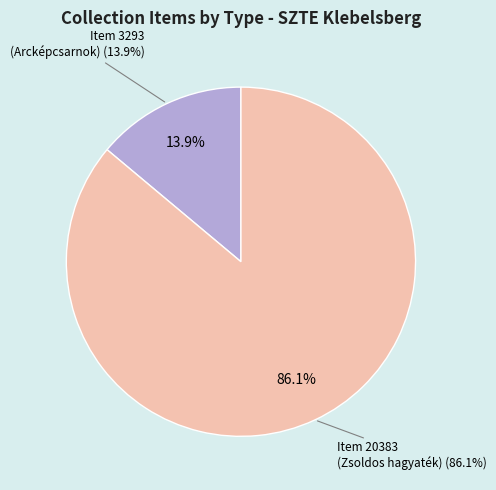

To the nearest percent, what portion does Item 20383 (Still Image, Zsoldos Ferenc hagyaték) represent?

86%